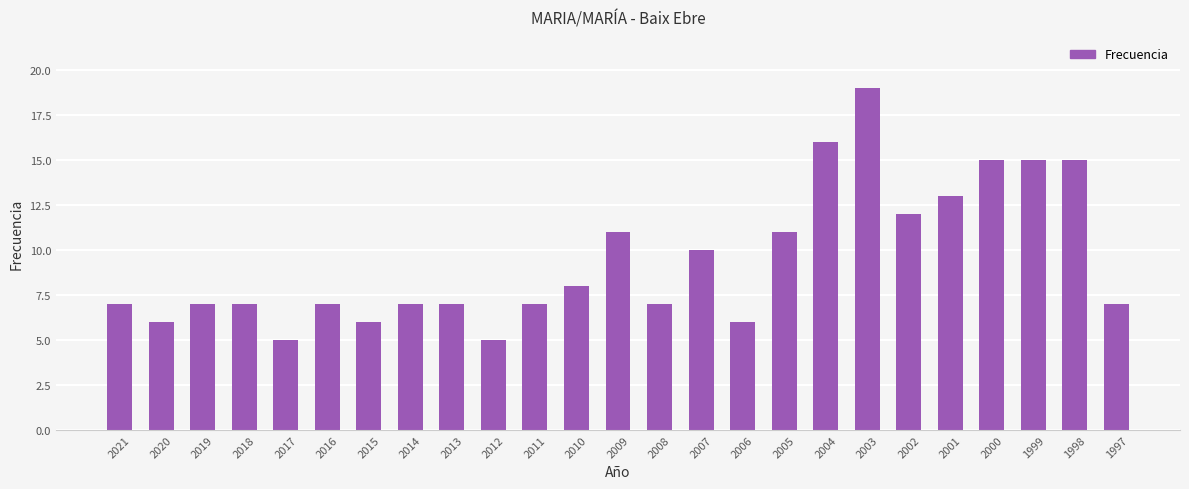

What is the value of the 15th bar from the left?

10